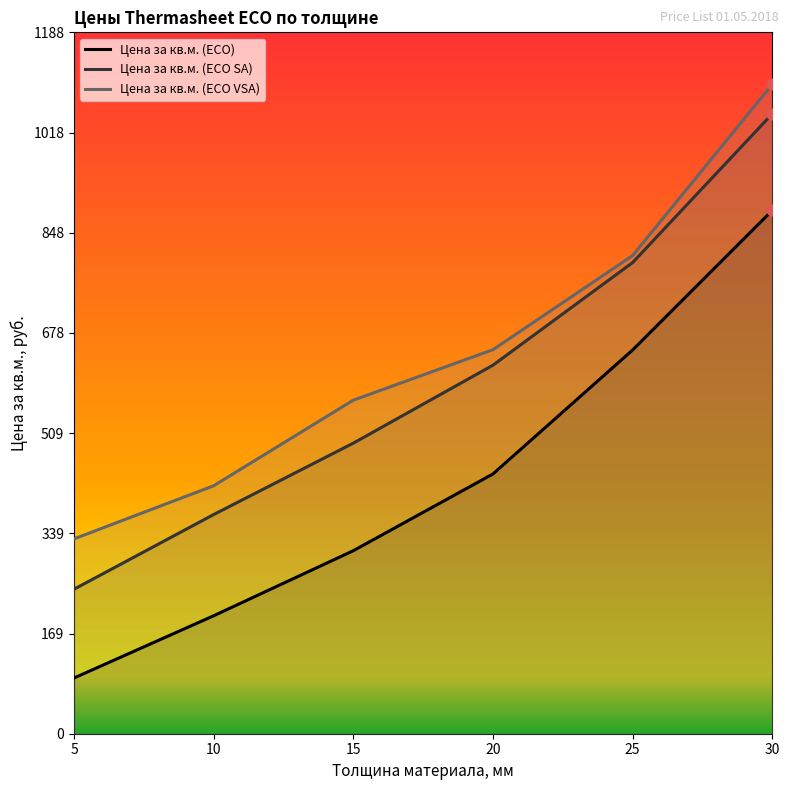

At which category is the sum across all series the highest?

30